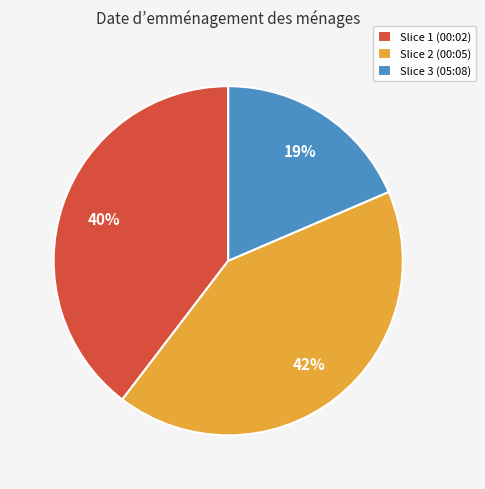

Does Slice 3 (05:08) account for over 50% of the chart?

No